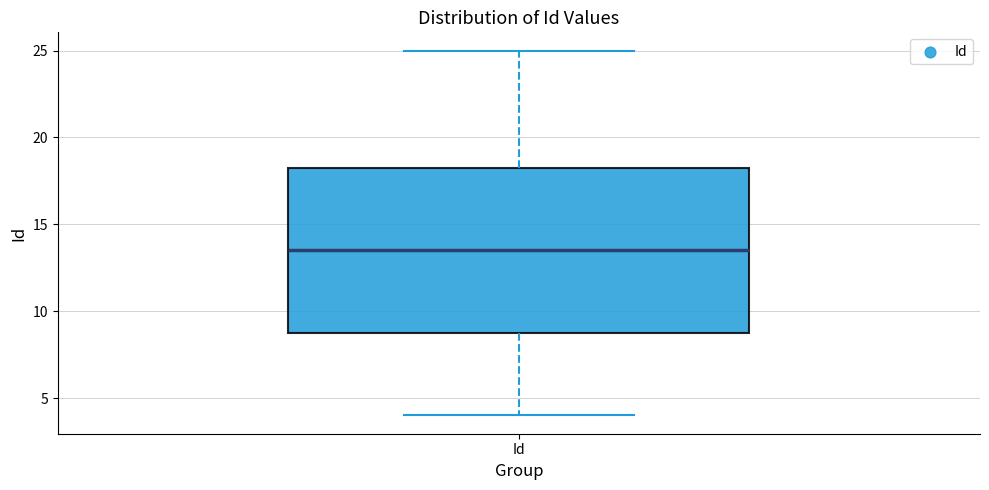

Read this box plot against the y-axis: the position of the median line, the range covered by the box, and the ends of both whiskers. The values are not printed on the chart, so give them approximately, as read against the axis.

median 13.5, box 9.0 to 18.5, whiskers 4.0 to 25.0